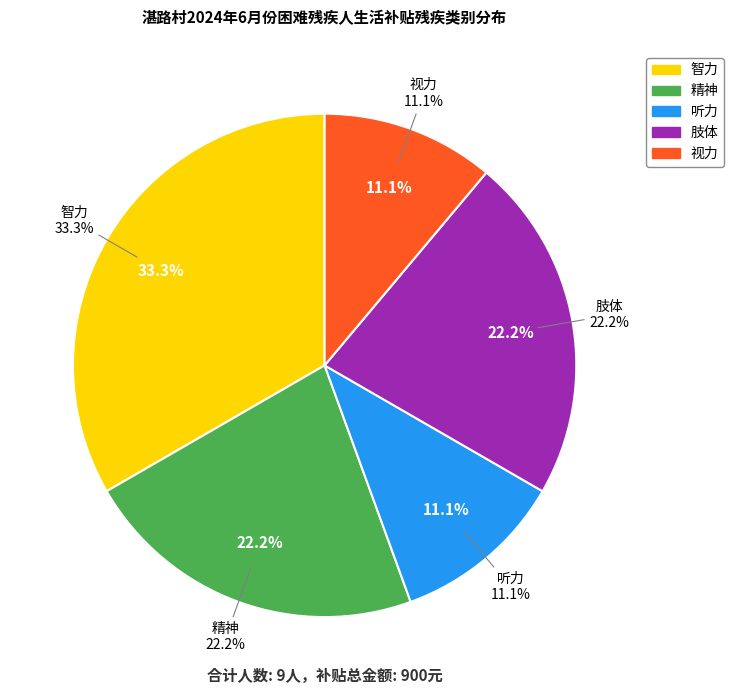

What is the change in value from 智力 to 听力?

-2